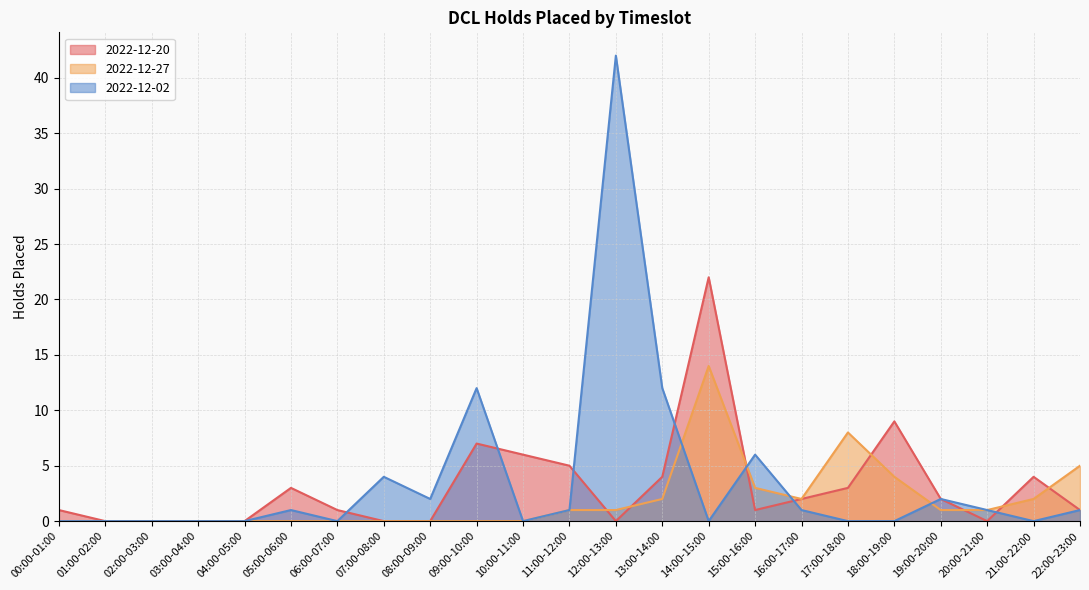

Which series has the largest range (max minus min)?

2022-12-02